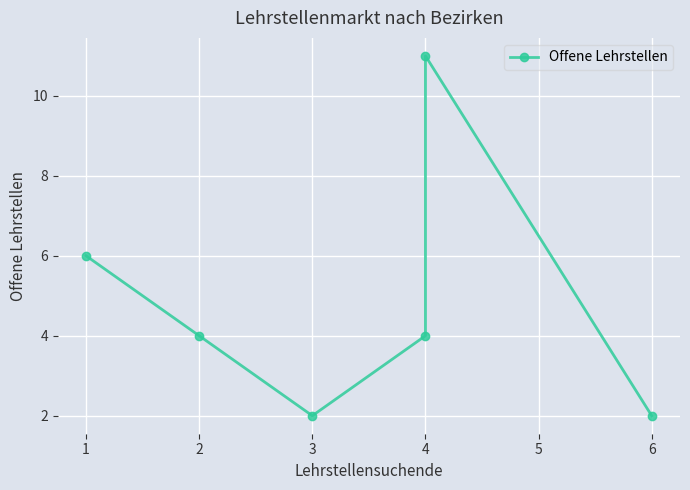

List the labels in order of value, smallest first.

3, 6, 2, 4, 1, 4